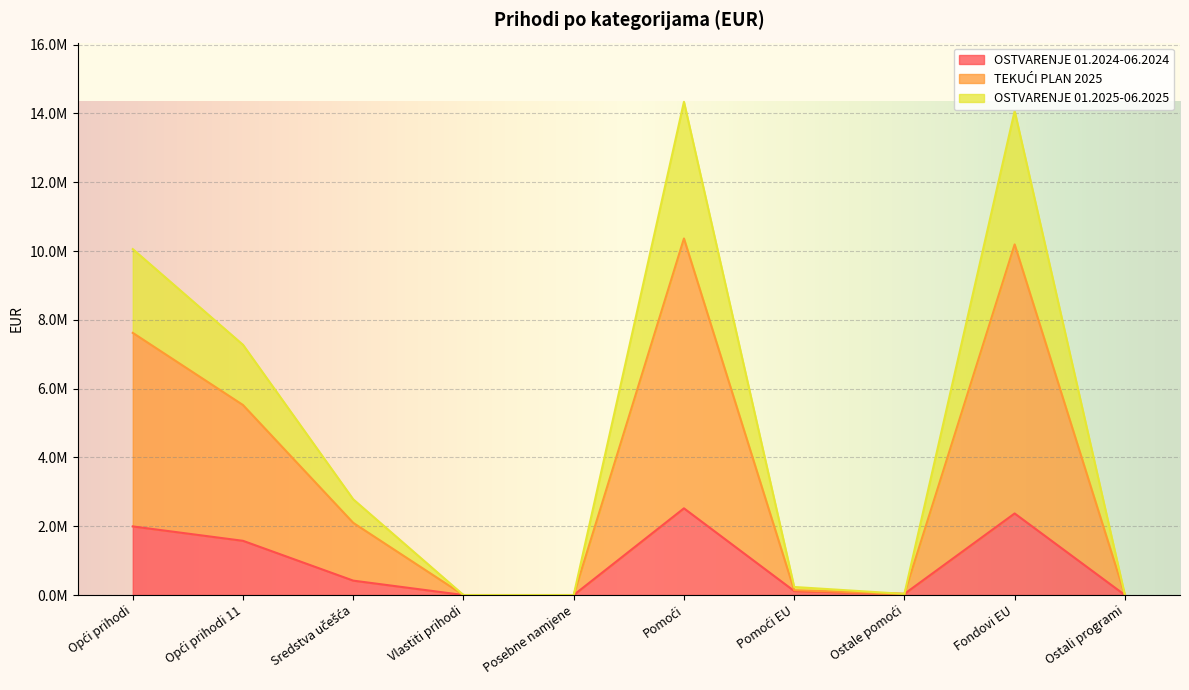

Where is OSTVARENJE 01.2024-06.2024 nearest to the value 1260128?

Opći prihodi 11